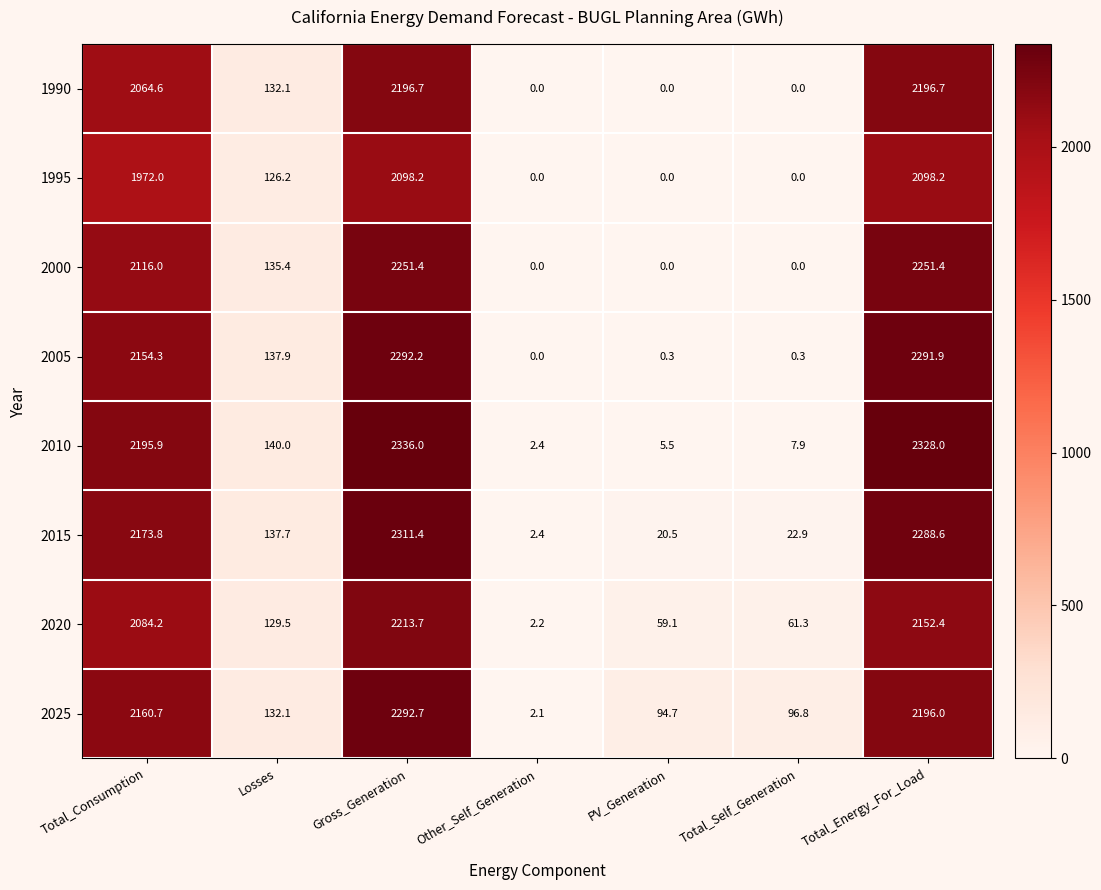

What is the maximum value shown in the chart?

2336.0